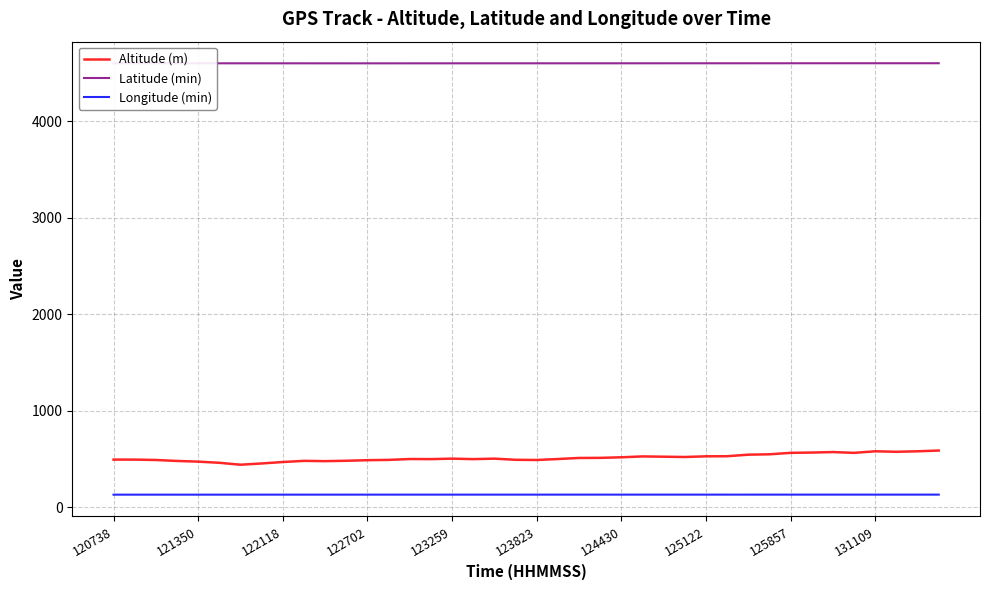

True or false: Longitude (min) and Altitude (m) intersect in this chart.

False